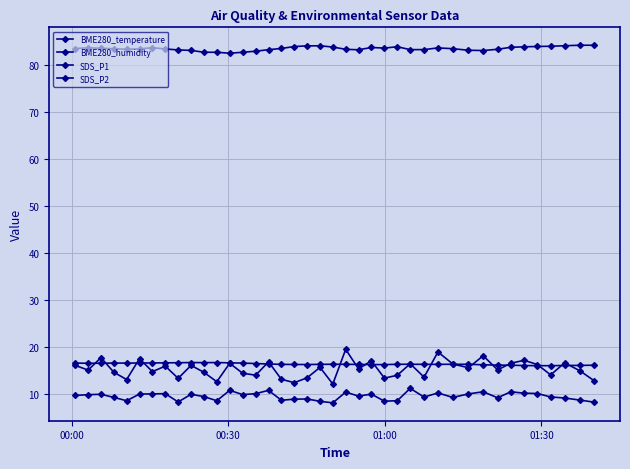

True or false: SDS_P1 has more than 0 points higher than both neighbors.

True